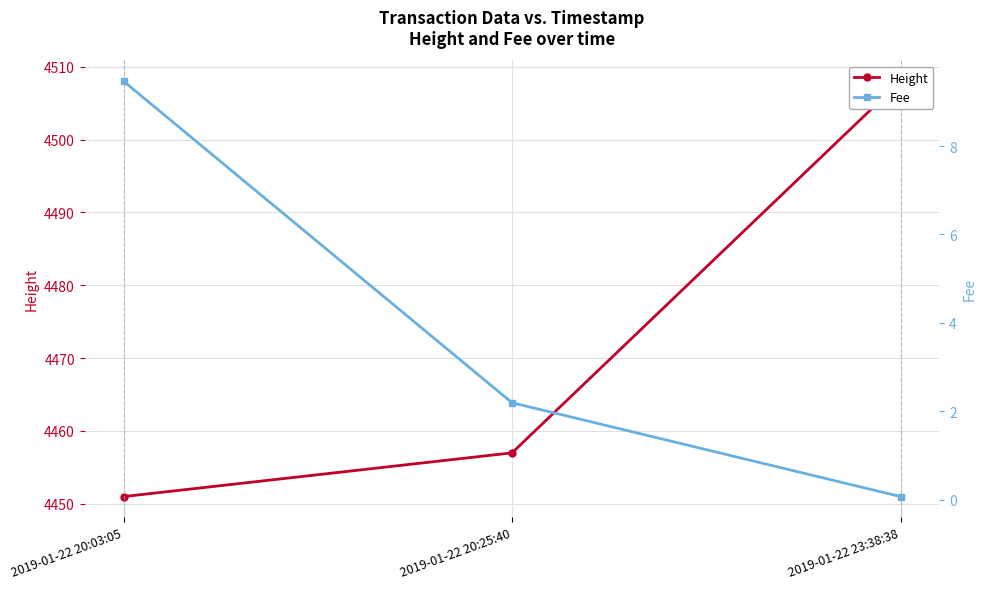

Does the chart display data point markers on the line(s)?

Yes